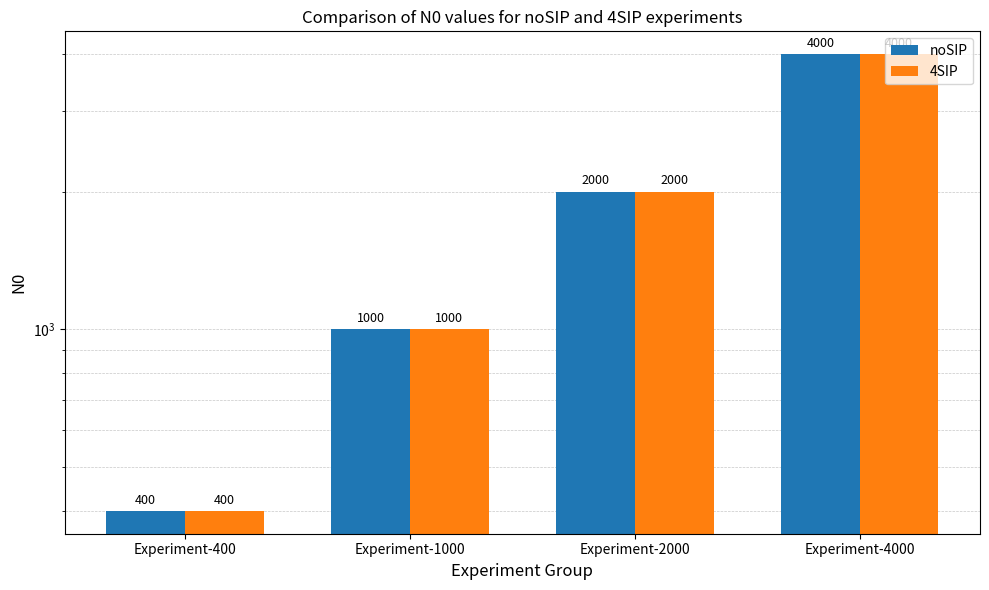

Reading left to right, what are all the values shown in this chart?

noSIP: Experiment-400=400	Experiment-1000=1000	Experiment-2000=2000	Experiment-4000=4000
4SIP: Experiment-400=400	Experiment-1000=1000	Experiment-2000=2000	Experiment-4000=4000